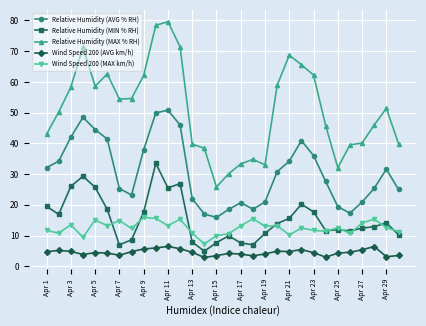

Which series has the largest total across all categories?

Relative Humidity (MAX % RH)